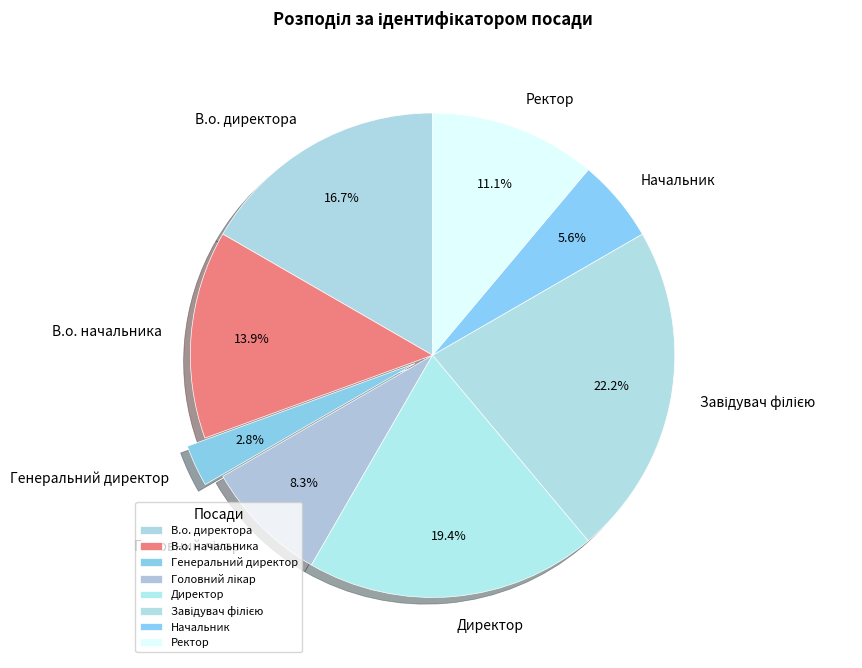

Combined, do В.о. начальника and Ректор account for over 50%?

No